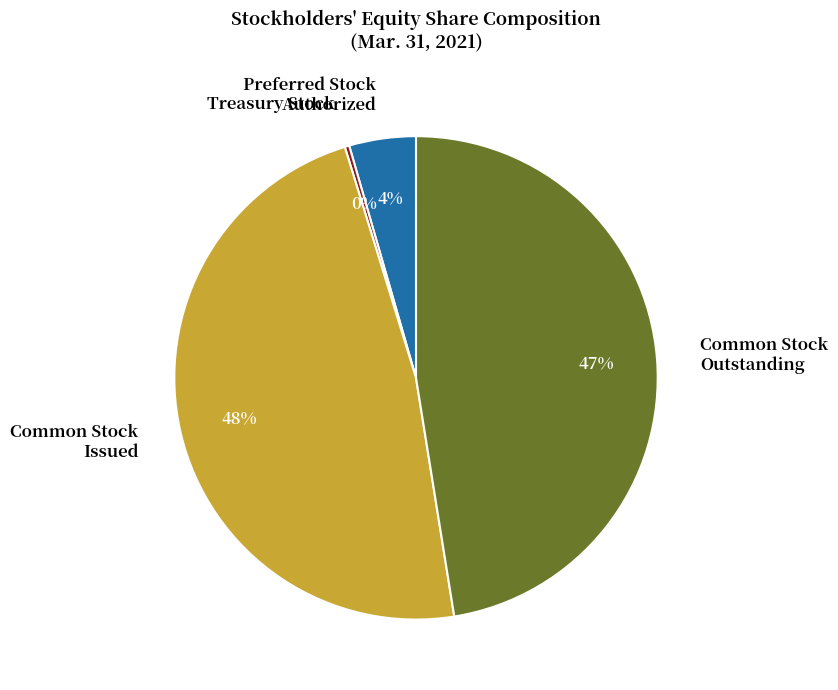

To the nearest percent, what portion does Common Stock Issued represent?

48%